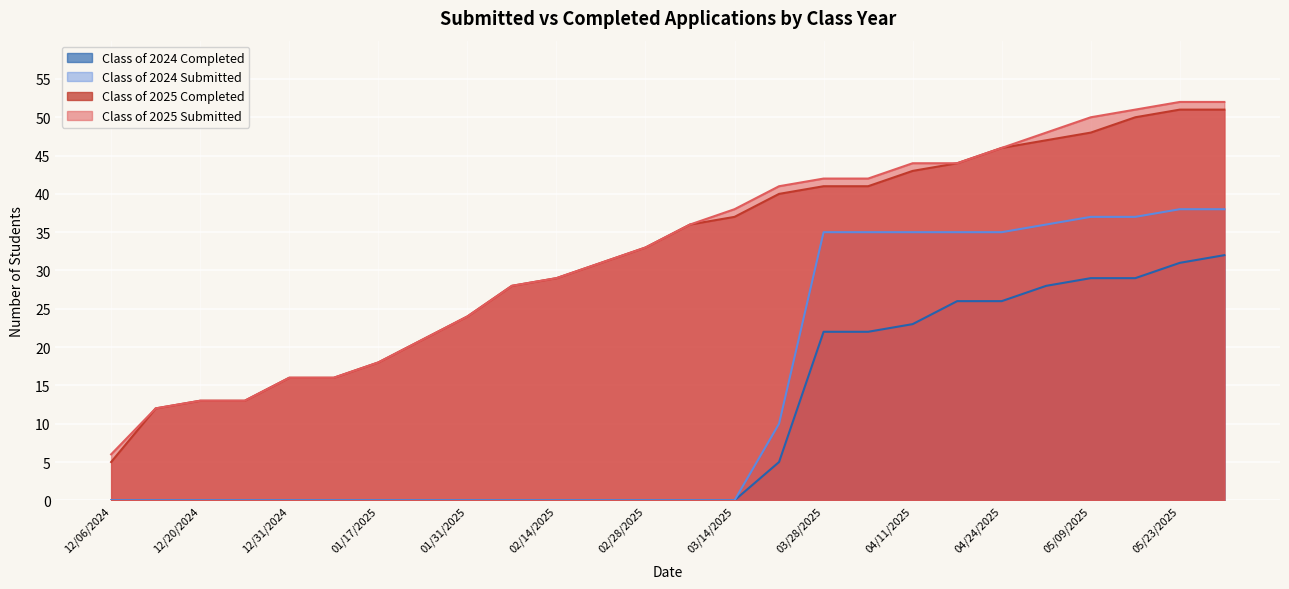

Reading left to right, what are all the values shown in this chart?

Class of 2025 Submitted: 12/06/2024=6	12/13/2024=12	12/20/2024=13	12/27/2024=13	12/31/2024=16	01/10/2025=16	01/17/2025=18	01/24/2025=21	01/31/2025=24	02/07/2025=28	02/14/2025=29	02/21/2025=31	02/28/2025=33	03/07/2025=36	03/14/2025=38	03/21/2025=41	03/28/2025=42	04/04/2025=42	04/11/2025=44	04/18/2025=44	04/24/2025=46	05/02/2025=48	05/09/2025=50	05/16/2025=51	05/23/2025=52	05/30/2025=52
Class of 2025 Completed: 12/06/2024=5	12/13/2024=12	12/20/2024=13	12/27/2024=13	12/31/2024=16	01/10/2025=16	01/17/2025=18	01/24/2025=21	01/31/2025=24	02/07/2025=28	02/14/2025=29	02/21/2025=31	02/28/2025=33	03/07/2025=36	03/14/2025=37	03/21/2025=40	03/28/2025=41	04/04/2025=41	04/11/2025=43	04/18/2025=44	04/24/2025=46	05/02/2025=47	05/09/2025=48	05/16/2025=50	05/23/2025=51	05/30/2025=51
Class of 2024 Submitted: 12/06/2024=0	12/13/2024=0	12/20/2024=0	12/27/2024=0	12/31/2024=0	01/10/2025=0	01/17/2025=0	01/24/2025=0	01/31/2025=0	02/07/2025=0	02/14/2025=0	02/21/2025=0	02/28/2025=0	03/07/2025=0	03/14/2025=0	03/21/2025=10	03/28/2025=35	04/04/2025=35	04/11/2025=35	04/18/2025=35	04/24/2025=35	05/02/2025=36	05/09/2025=37	05/16/2025=37	05/23/2025=38	05/30/2025=38
Class of 2024 Completed: 12/06/2024=0	12/13/2024=0	12/20/2024=0	12/27/2024=0	12/31/2024=0	01/10/2025=0	01/17/2025=0	01/24/2025=0	01/31/2025=0	02/07/2025=0	02/14/2025=0	02/21/2025=0	02/28/2025=0	03/07/2025=0	03/14/2025=0	03/21/2025=5	03/28/2025=22	04/04/2025=22	04/11/2025=23	04/18/2025=26	04/24/2025=26	05/02/2025=28	05/09/2025=29	05/16/2025=29	05/23/2025=31	05/30/2025=32